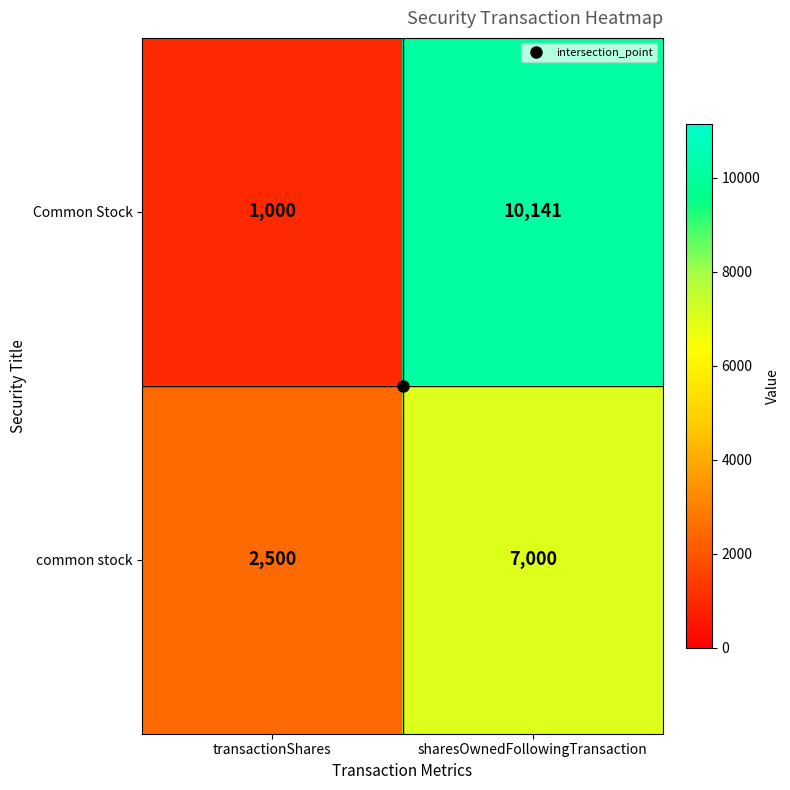

The common stock series shows 4444 at transactionShares. True or false?

False